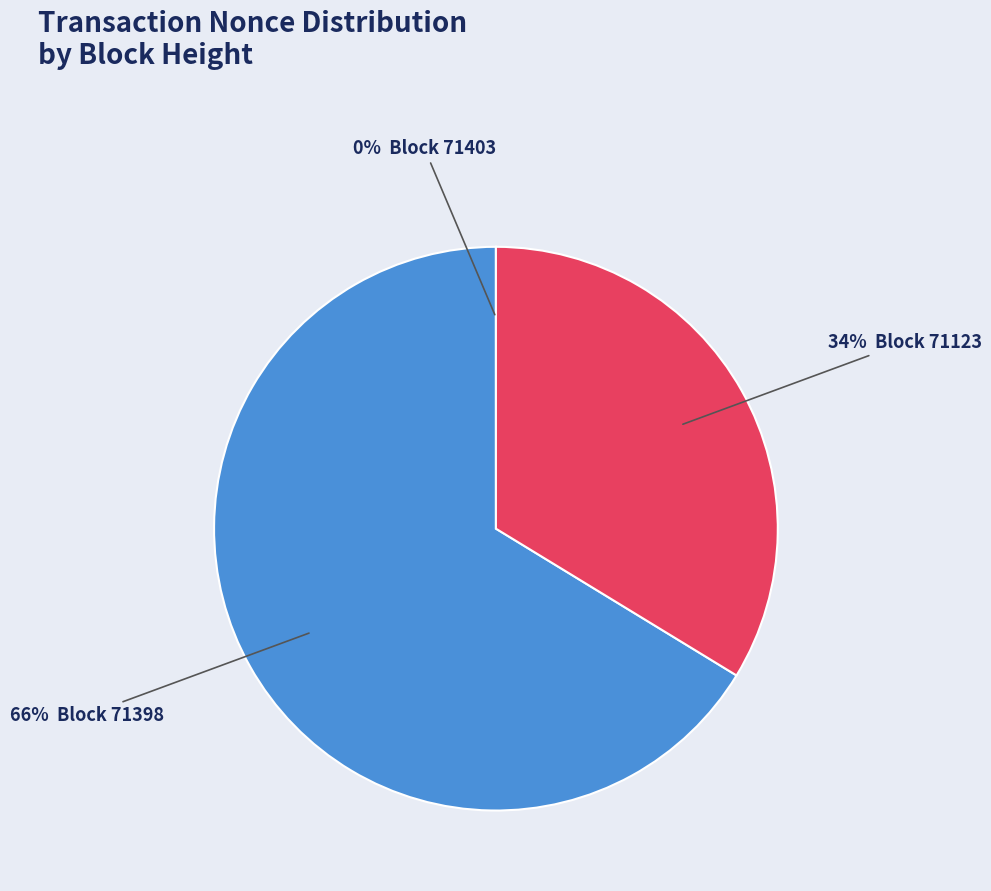

Is there a majority slice in this chart?

Yes